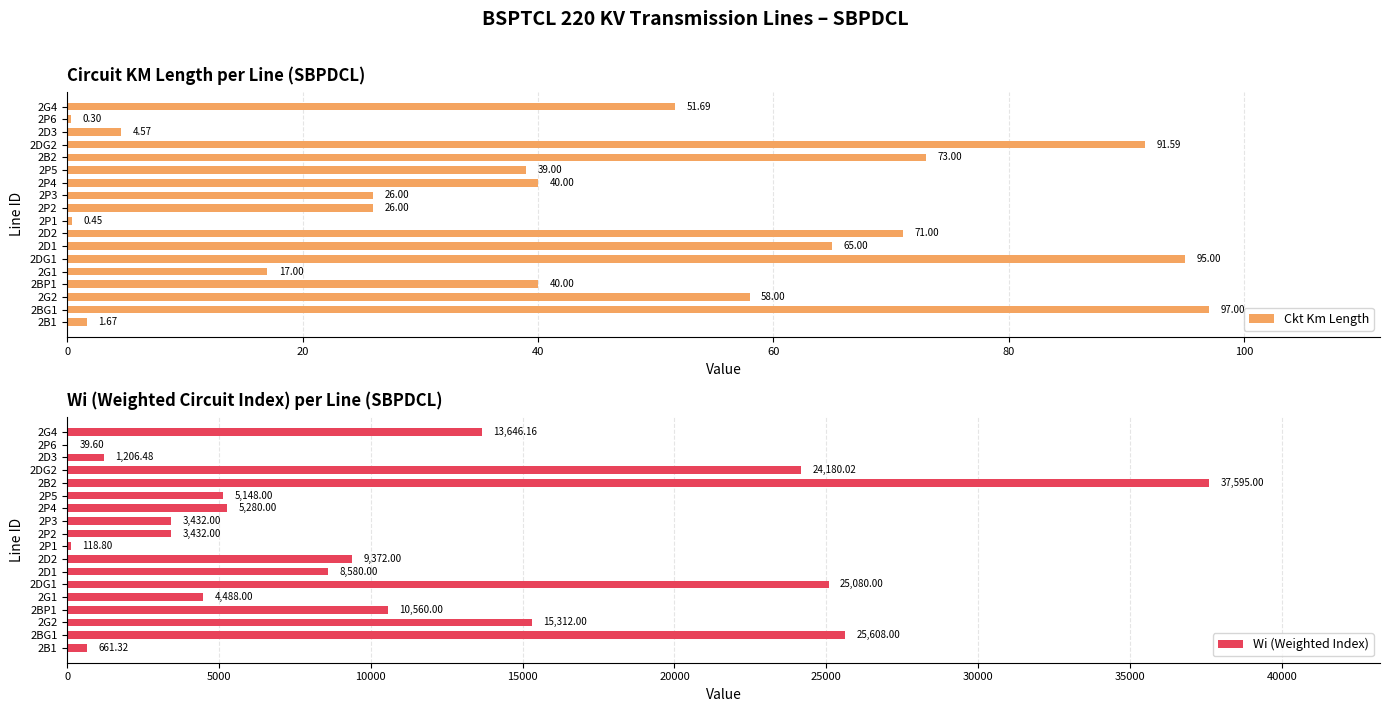

Which series has the largest total across all categories?

Wi (Weighted Index)